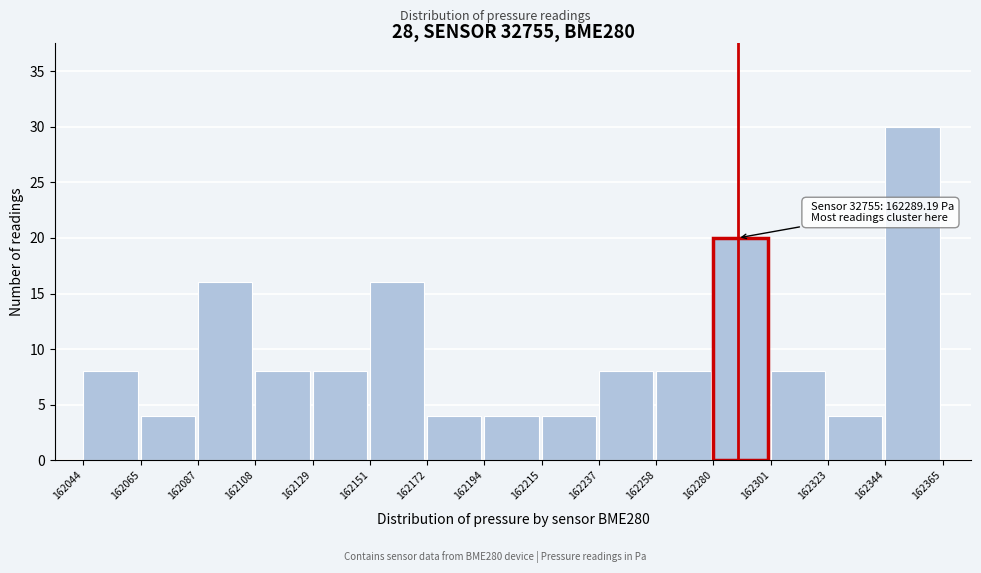

Which range on the x-axis has the tallest bar?

162344 to 162365